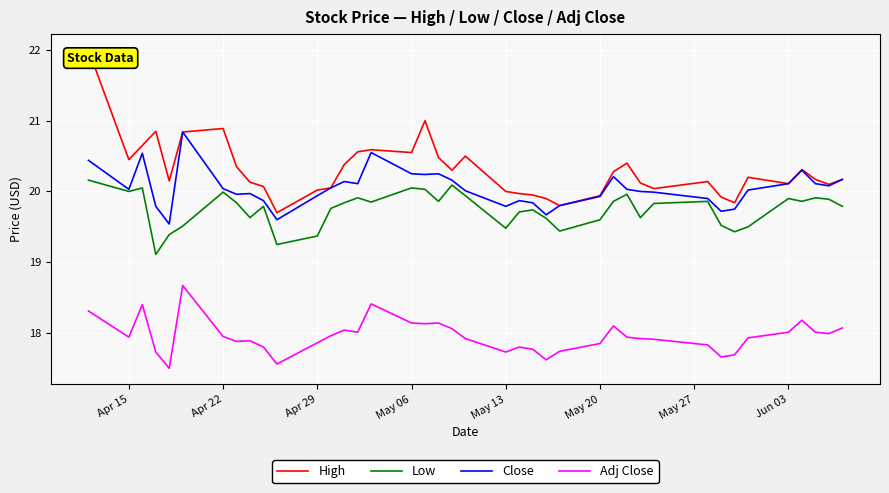

True or false: Adj Close has more than 2 interior local peaks.

True